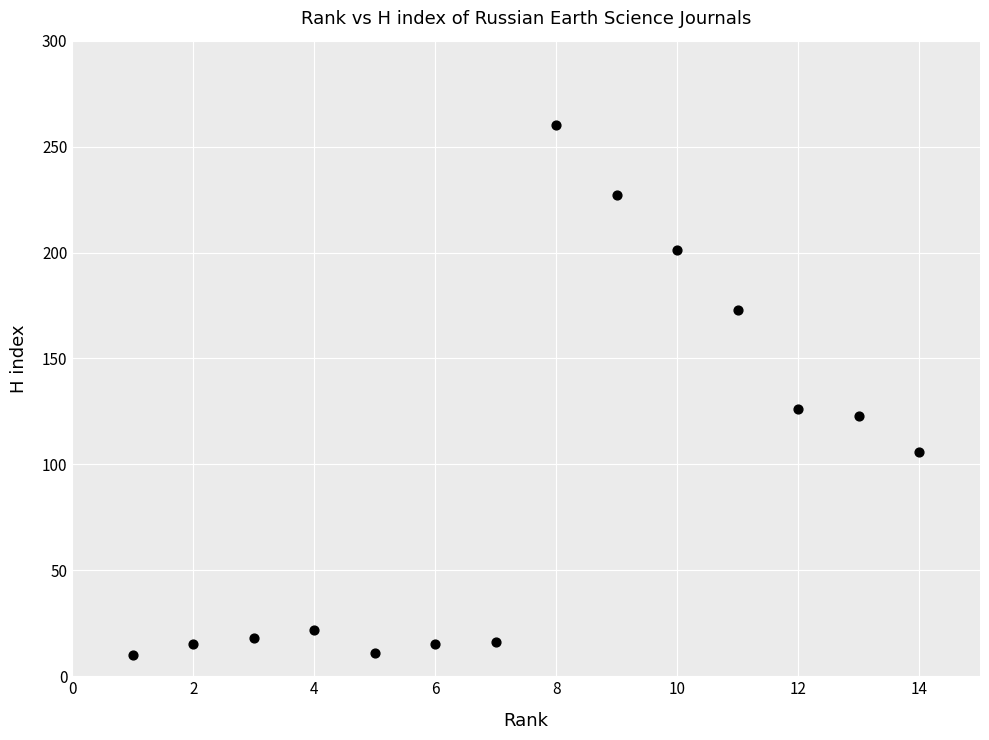

What Y value in the scatter plot is closest to 135?

126